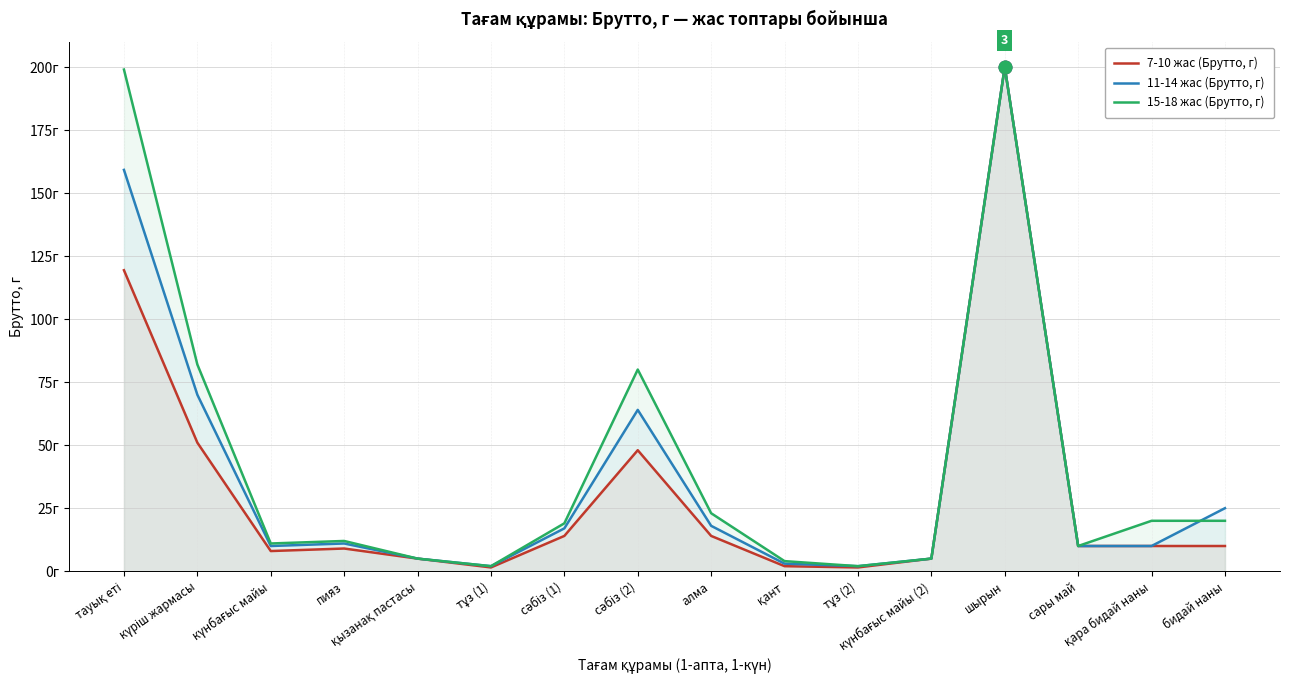

Which series has the widest spread of values?

7-10 жас (Брутто, г)